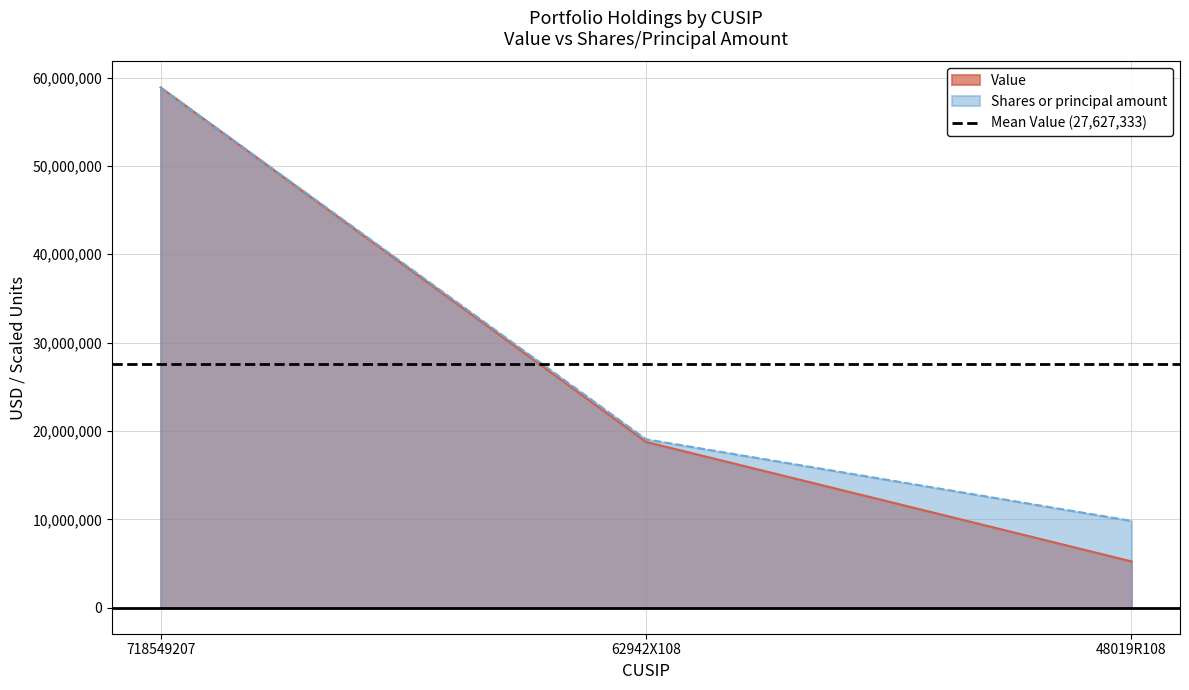

Reading left to right, transcribe all the data shown in this chart.

Value: 718549207=58873000.0	62942X108=18768000.0	48019R108=5241000.0
Shares or principal amount: 718549207=58873000.0	62942X108=19059801.3	48019R108=9824660.4